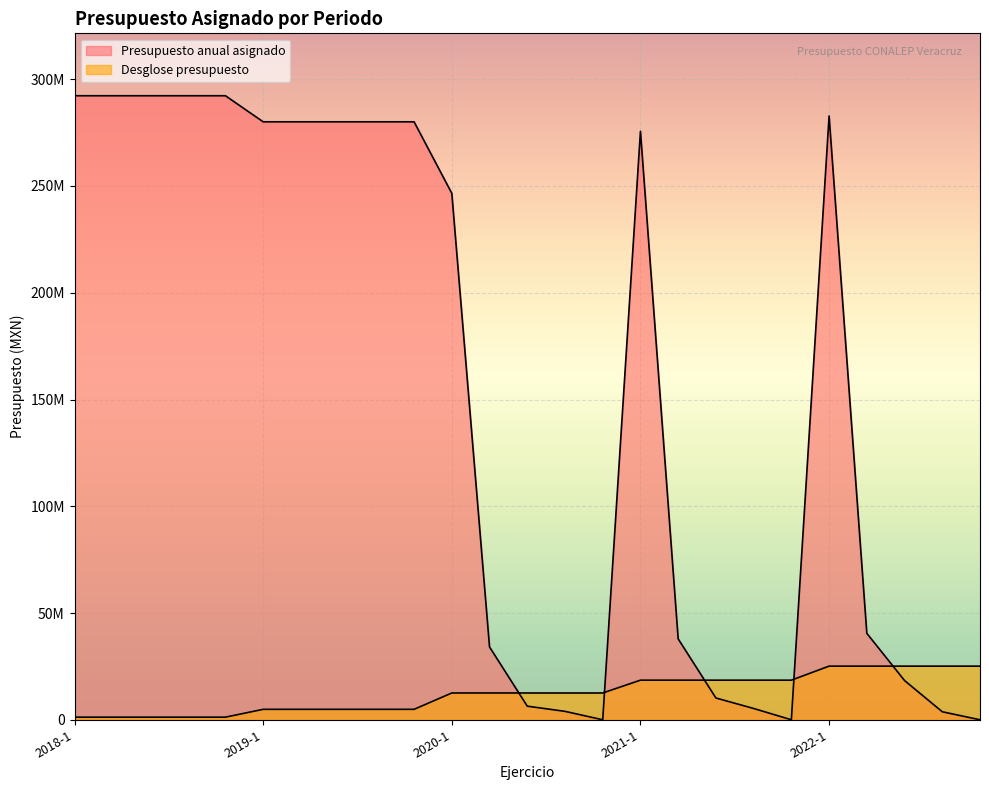

What is the difference between the Desglose presupuesto values at 2021-1 and 2022-2?

6573793